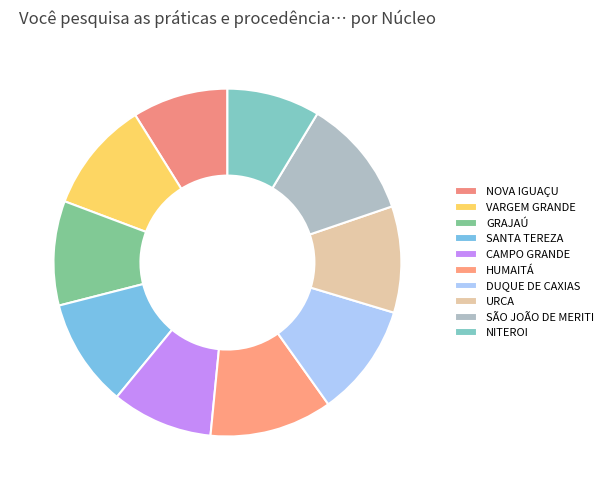

What is the ratio of the value at CAMPO GRANDE to the value at DUQUE DE CAXIAS?

0.9